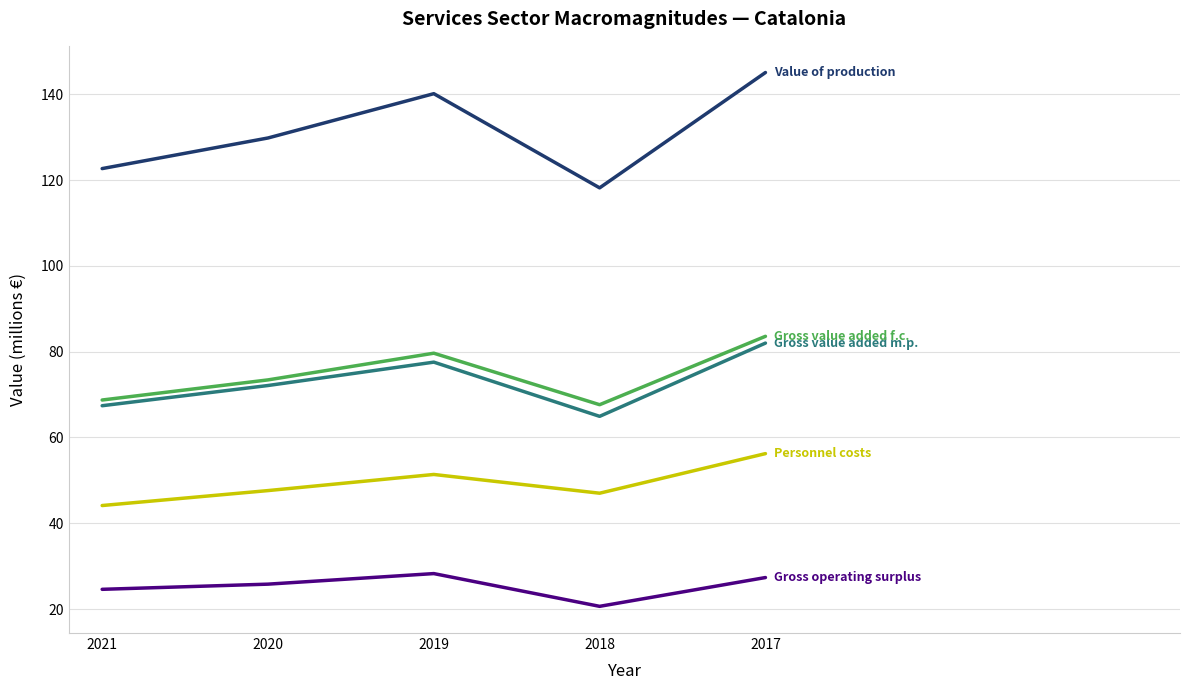

At which category is the sum across all series the highest?

2017